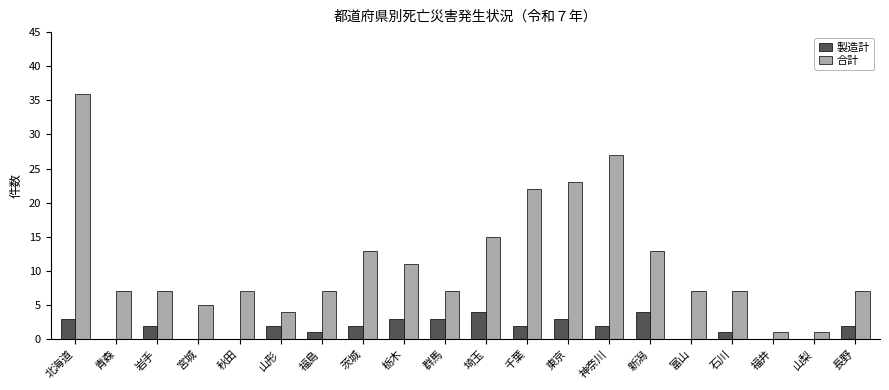

What is the difference between the 製造計 values at 富山 and 北海道?

3